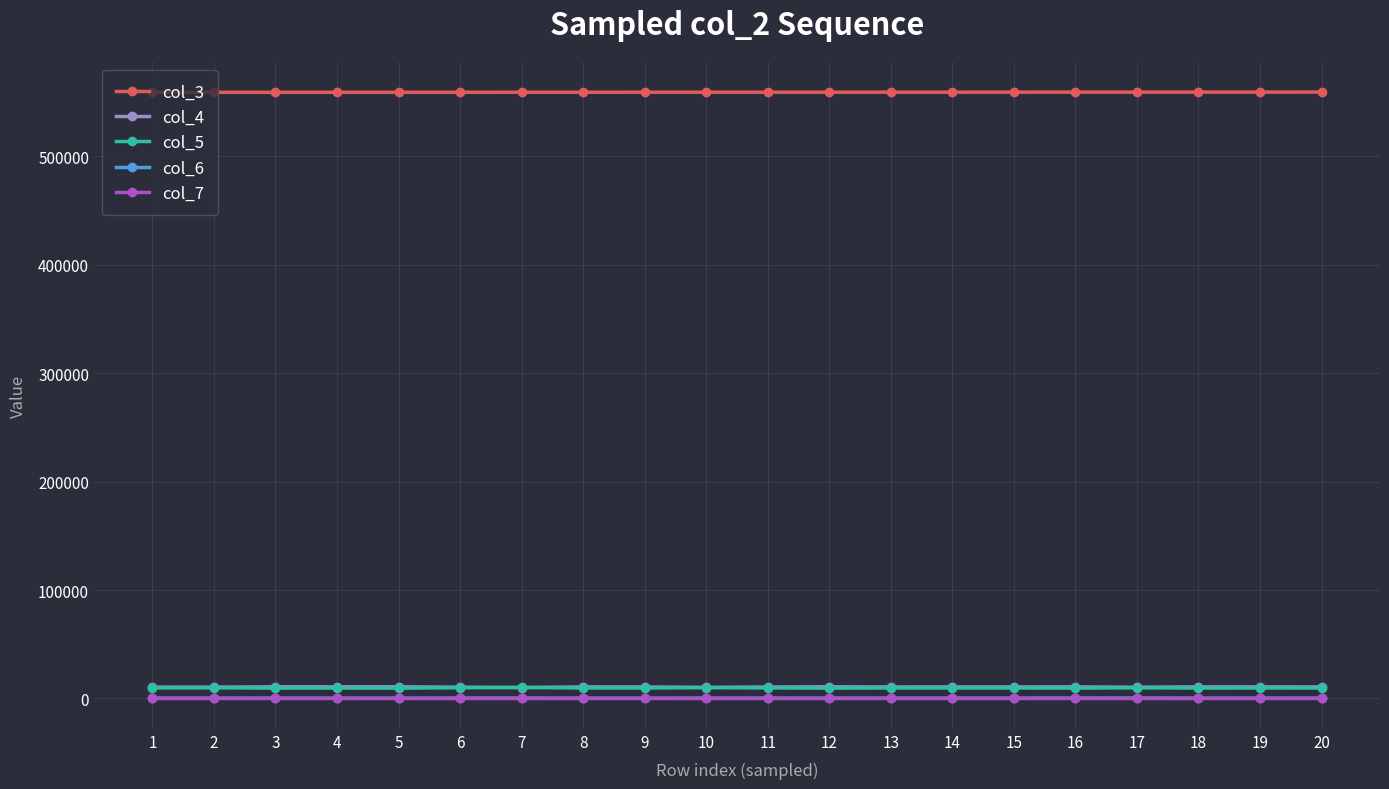

True or false: col_5 has more than 0 interior local peaks.

True